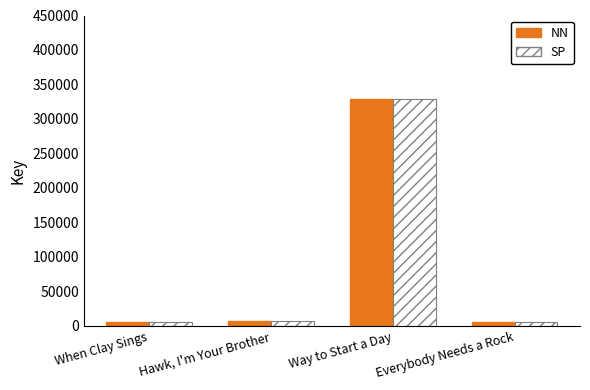

The NN series shows 65960 at Way to Start a Day. True or false?

False